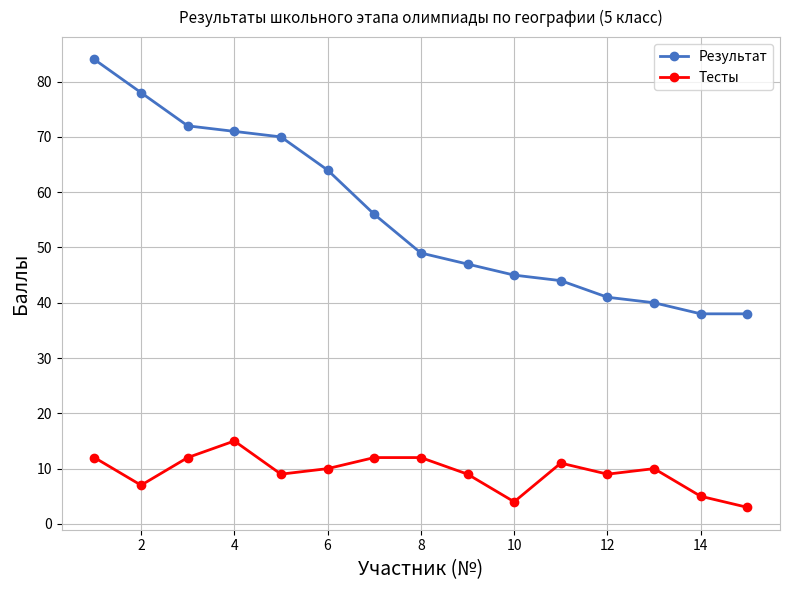

What is the minimum value shown in the chart?

3